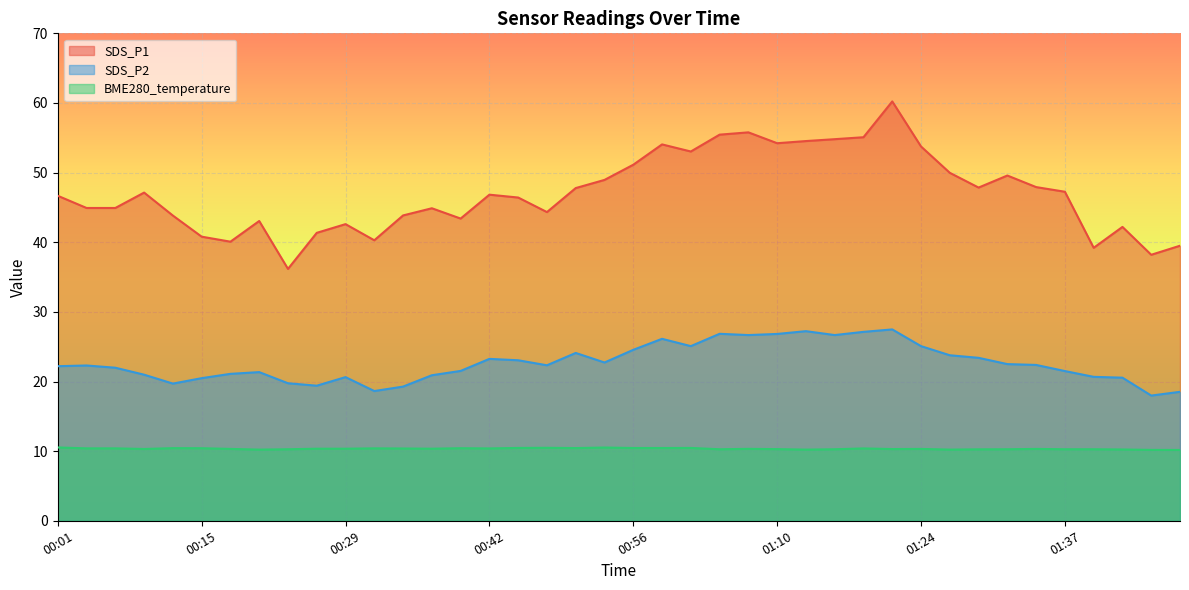

How many interior local peaks does the SDS_P2 series have?

9